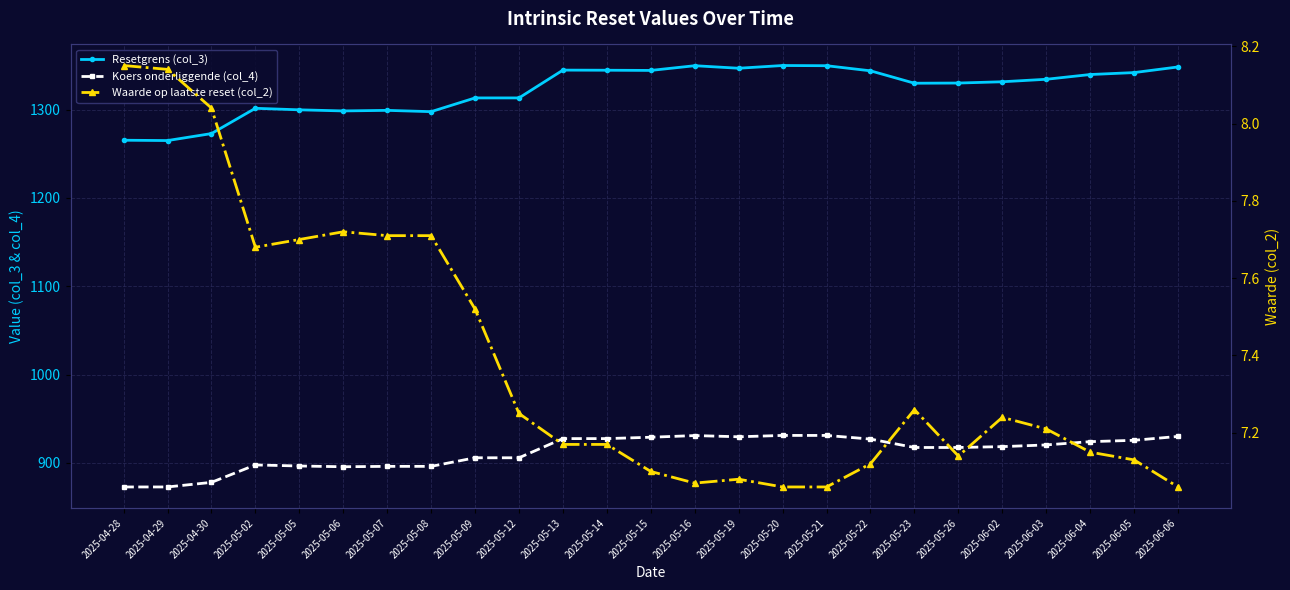

In Koers onderliggende (col_4), how many points are lower than both neighbors (excluding endpoints)?

2